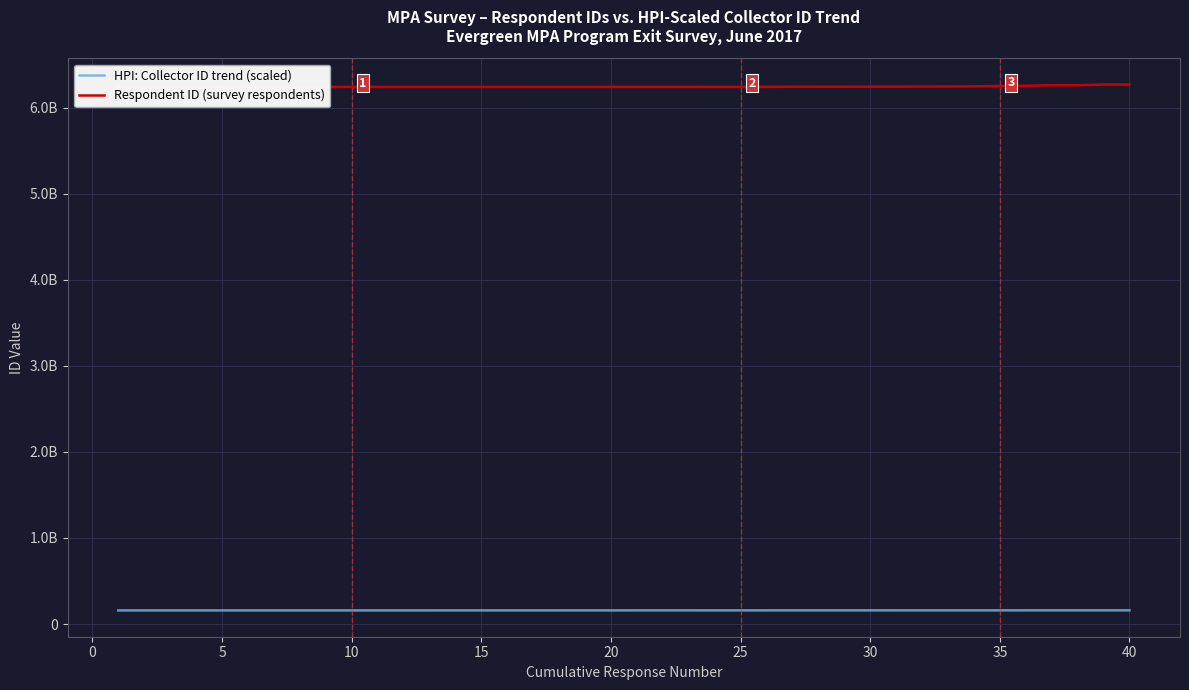

Read the HPI: Collector ID trend (scaled) value at 20.

158646931